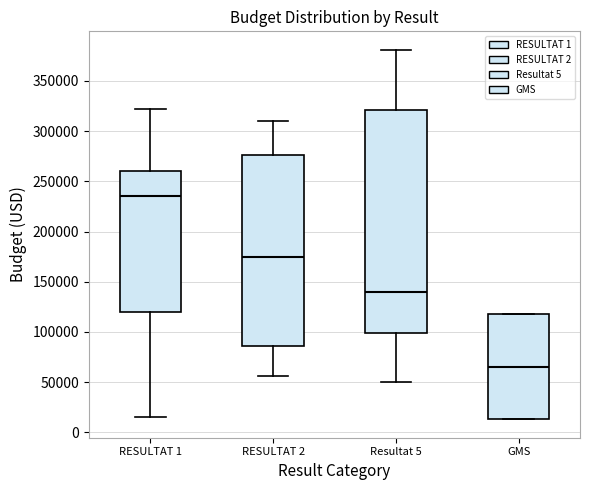

Which box is the tallest, from its lower edge to its upper edge?

Resultat 5